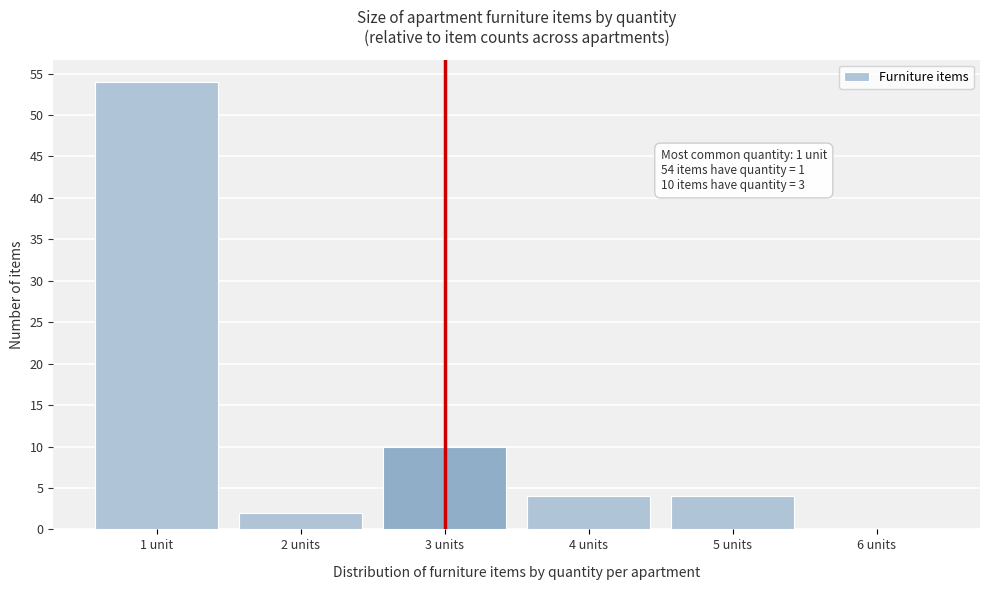

Reading right to left, extract all data points from this chart.

6 units=0	5 units=4	4 units=4	3 units=10	2 units=2	1 unit=54